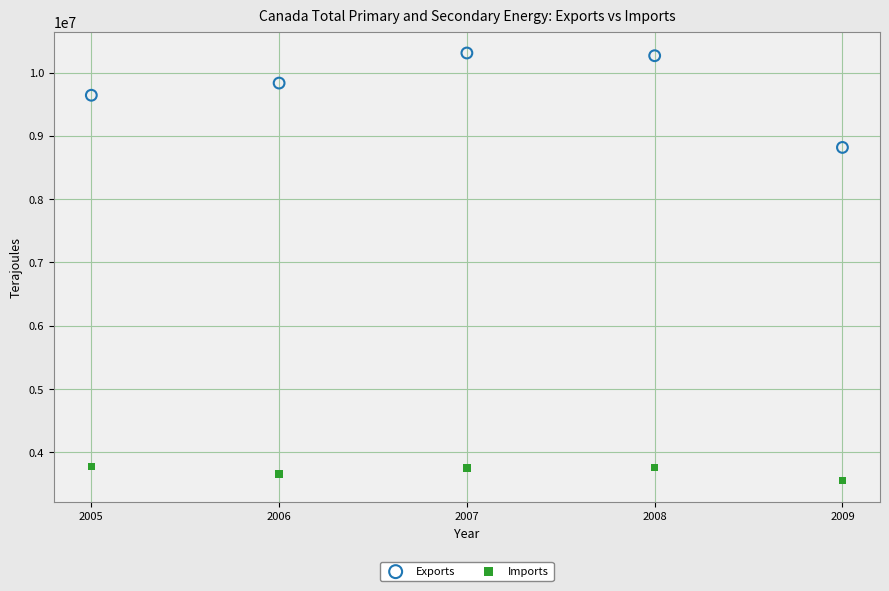

Which series reaches the minimum Y coordinate?

Imports